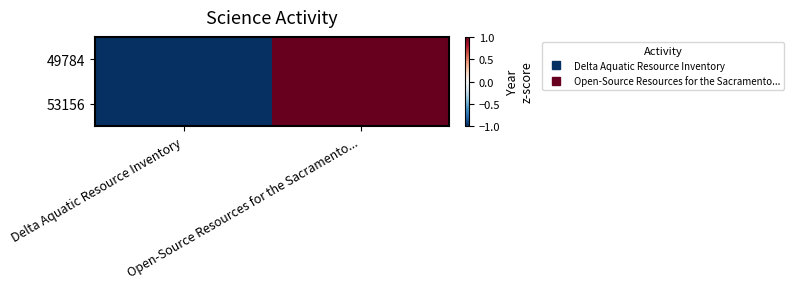

Count the number of data series in this chart.

2